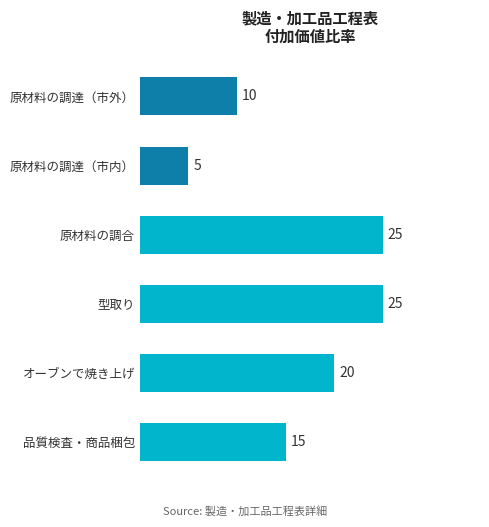

What is the change in value from 品質検査・商品梱包 to 原材料の調達（市外）?

-5